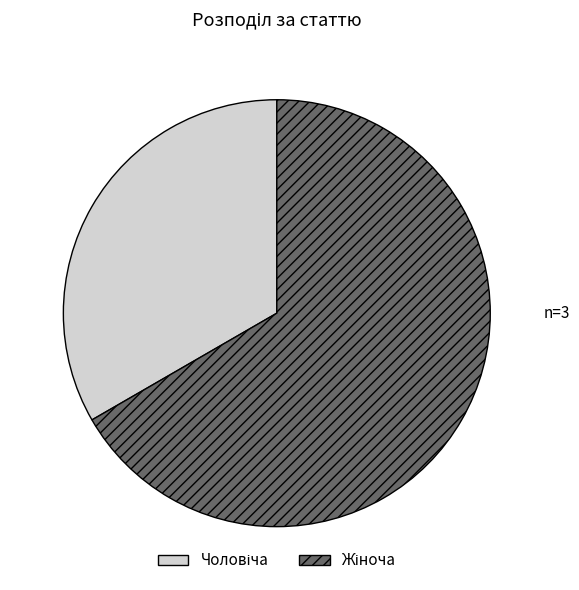

Is there a majority slice in this chart?

Yes